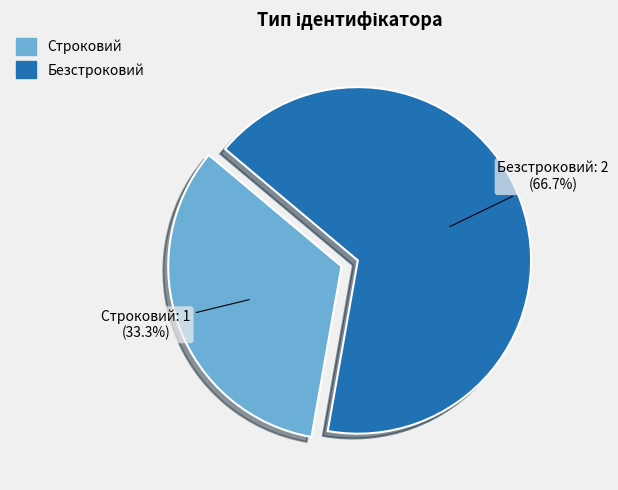

The Безстроковий slice represents 67% of the pie. True or false?

True